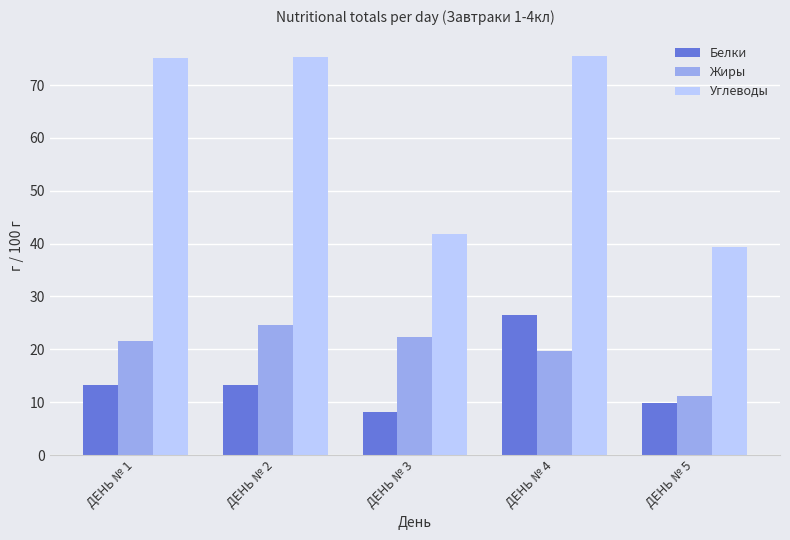

At which label does Жиры reach its minimum?

ДЕНЬ № 5